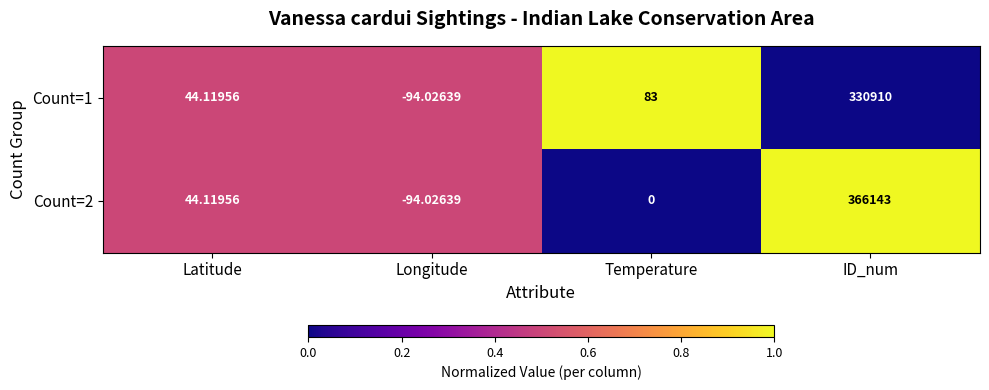

At Temperature, list the series in order from smallest to largest.

Count=2, Count=1